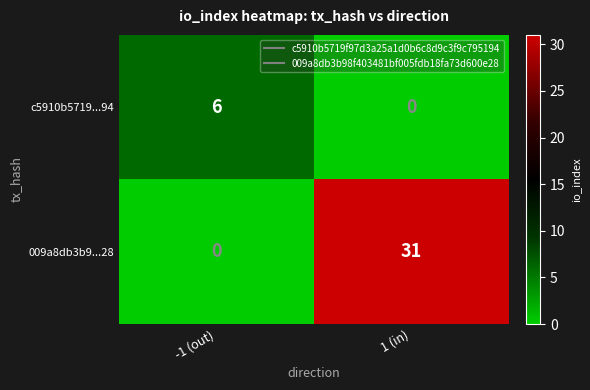

List the series in order of their overall mean, lowest first.

c5910b5719...94, 009a8db3b9...28